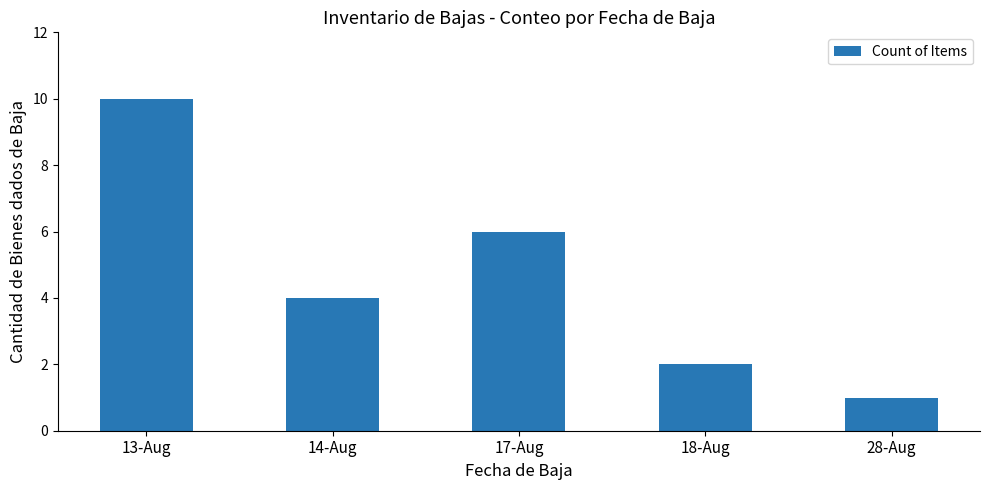

How many values are between 2 and 6?

3